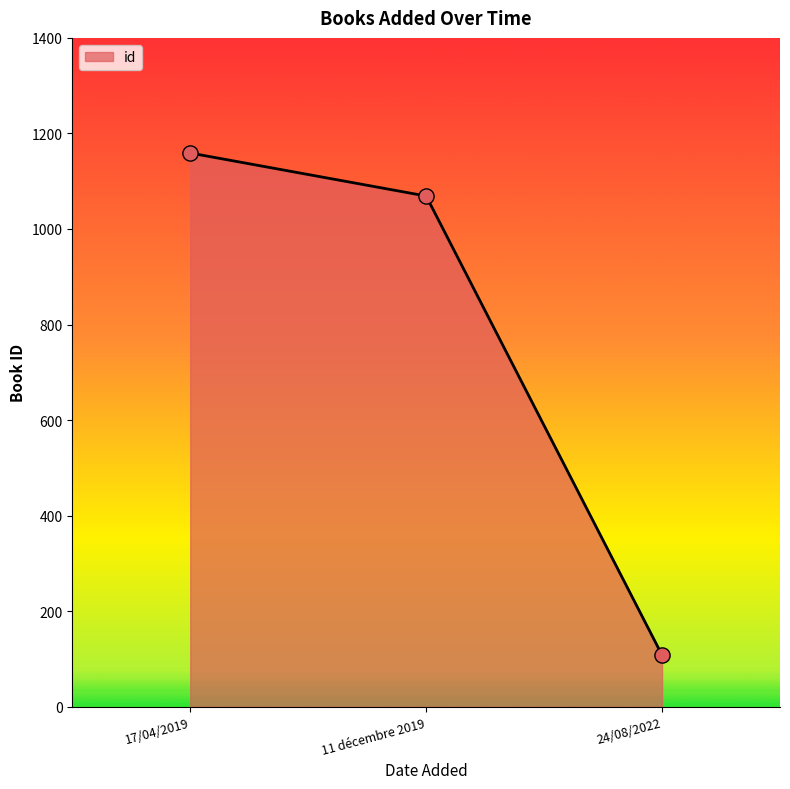

Approximately how many times larger is the value at 24/08/2022 compared to 11 décembre 2019?

0.1